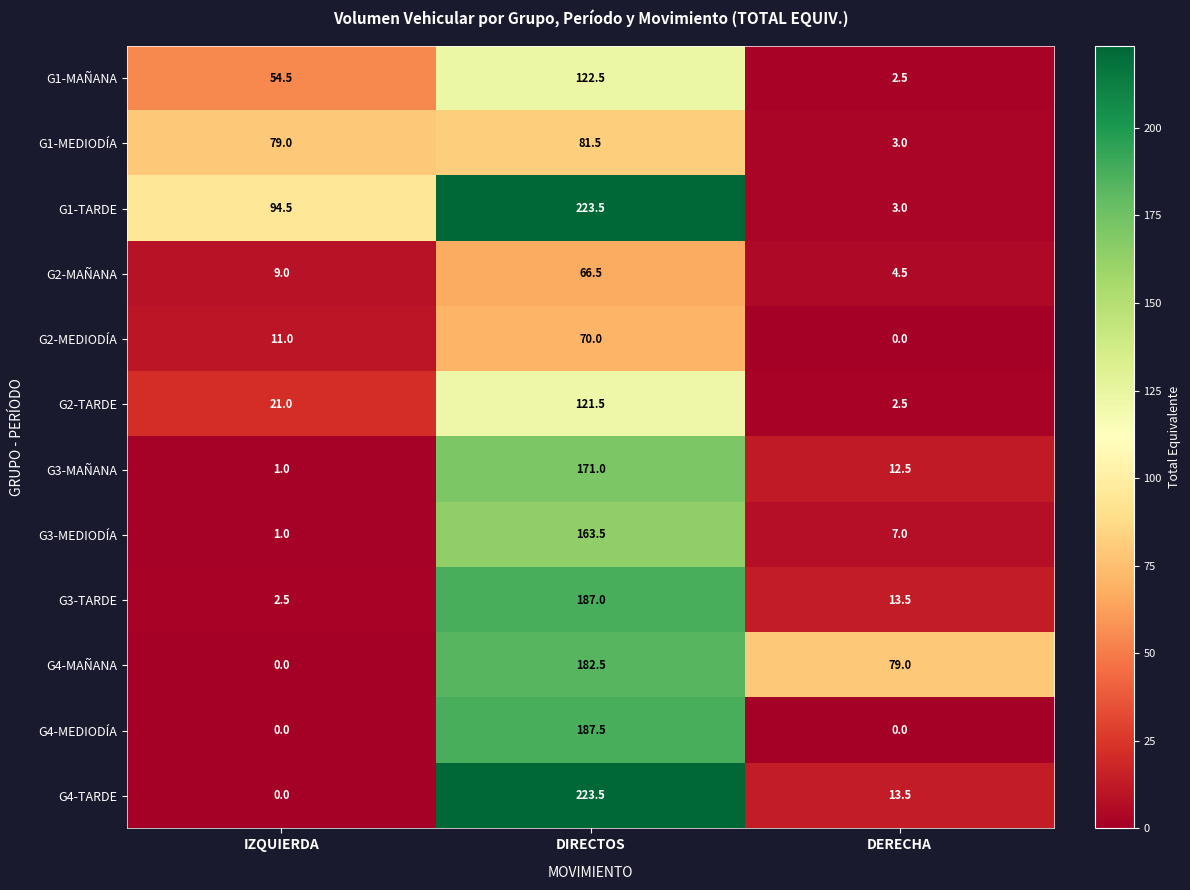

At which label does G1-MEDIODÍA reach its peak?

DIRECTOS